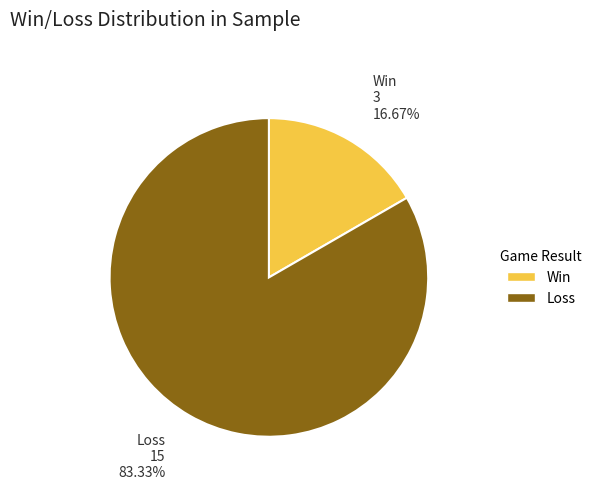

Rank the categories by value from highest to lowest.

Loss, Win